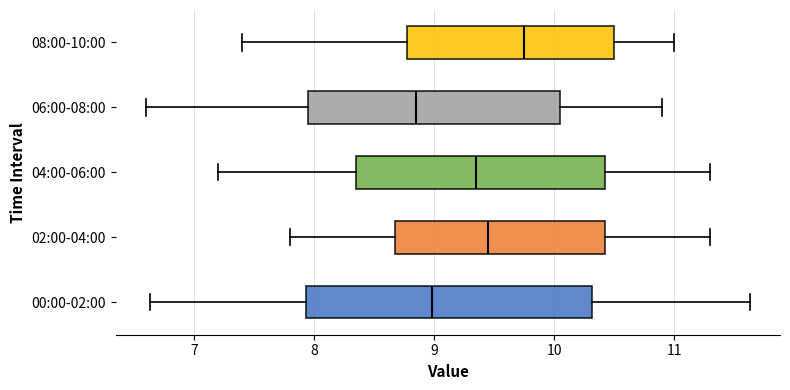

Reading bottom to top, transcribe this box plot: for each box, give where its median line is, the range the box spans, and where its two whiskers end, as read against the x-axis. The values are not printed on the chart, so give them approximately, as read against the axis.

00:00-02:00: median 9.0, box 7.9 to 10.3, whiskers 6.6 to 11.6
02:00-04:00: median 9.5, box 8.7 to 10.4, whiskers 7.8 to 11.3
04:00-06:00: median 9.4, box 8.4 to 10.4, whiskers 7.2 to 11.3
06:00-08:00: median 8.9, box 8.0 to 10.1, whiskers 6.6 to 10.9
08:00-10:00: median 9.8, box 8.8 to 10.5, whiskers 7.4 to 11.0